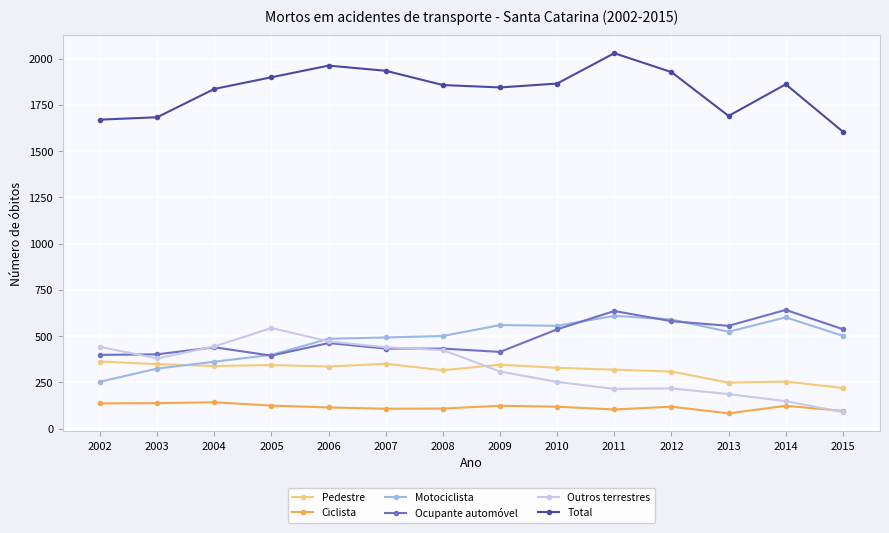

In Ciclista, how many points are higher than both neighbors (excluding endpoints)?

4